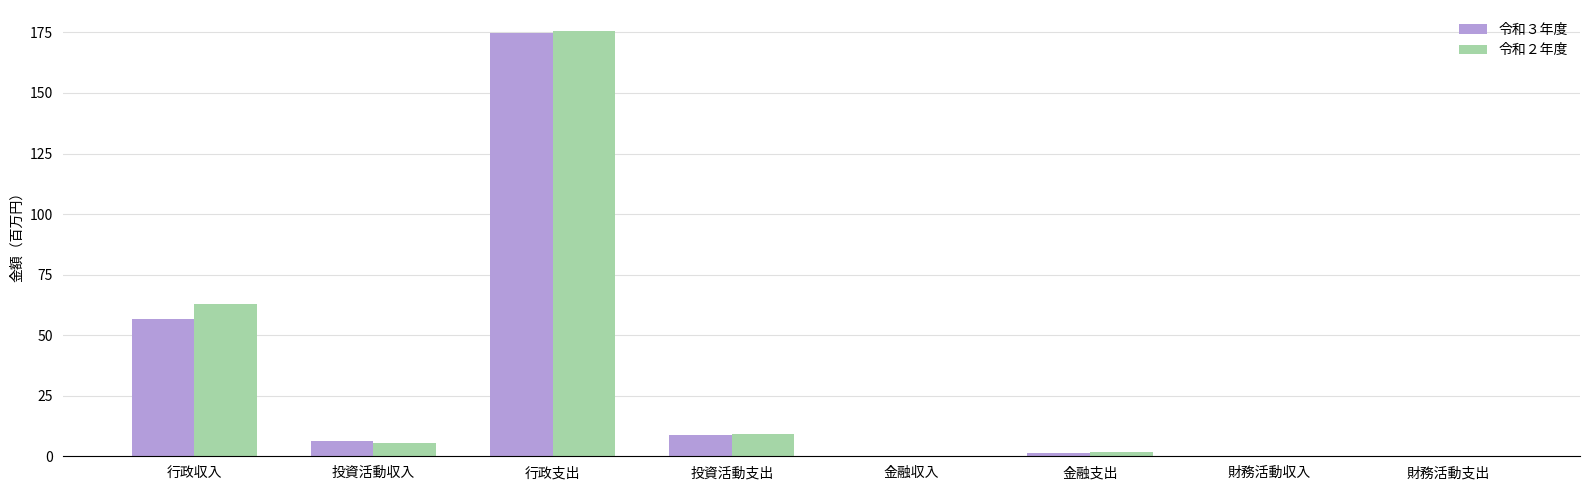

Which series changed the most between 行政収入 and 行政支出?

令和３年度